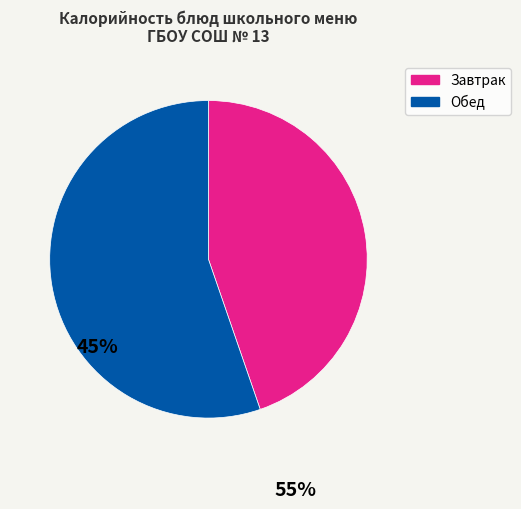

Is there any slice that represents more than half of the pie?

Yes